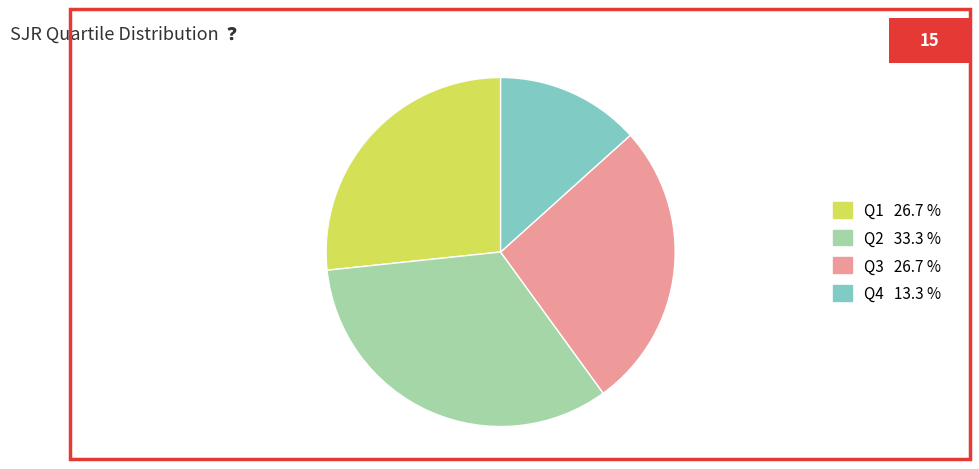

Do Q2 and Q4 together represent more than half of the pie?

No